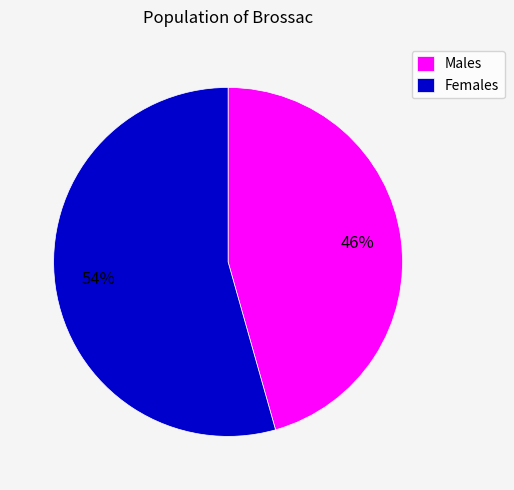

Rank the categories by value from lowest to highest.

Males, Females